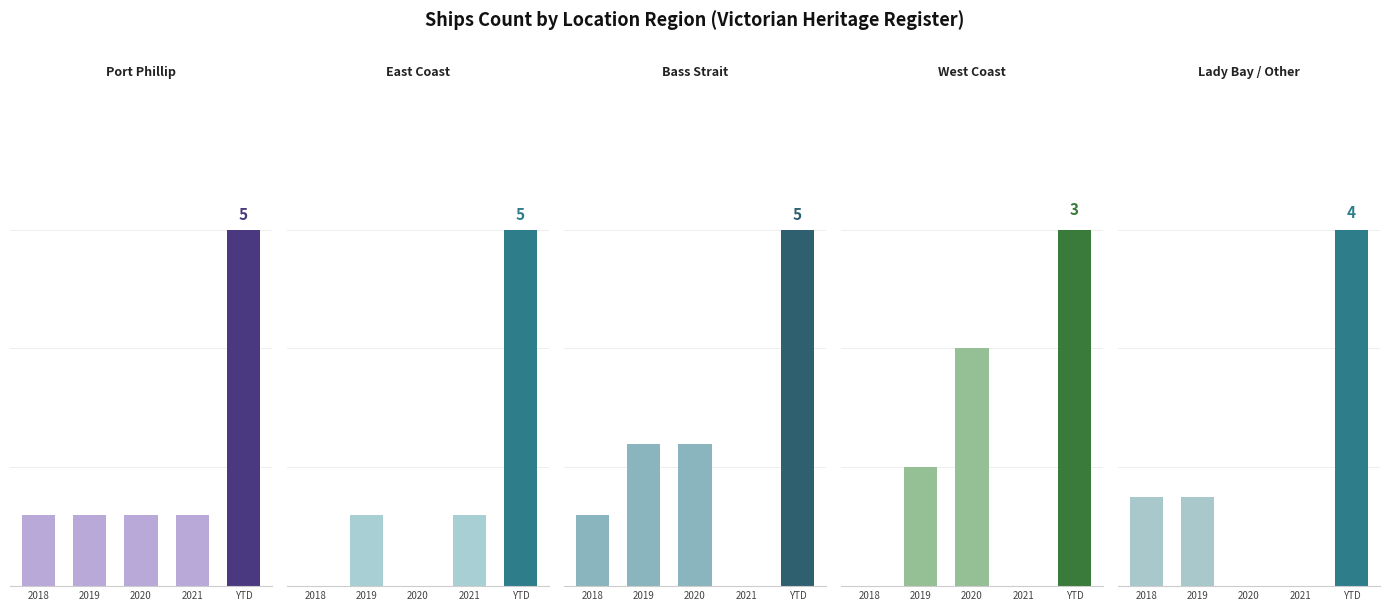

Rank the categories by East Coast value from highest to lowest.

YTD, 2019, 2021, 2018, 2020